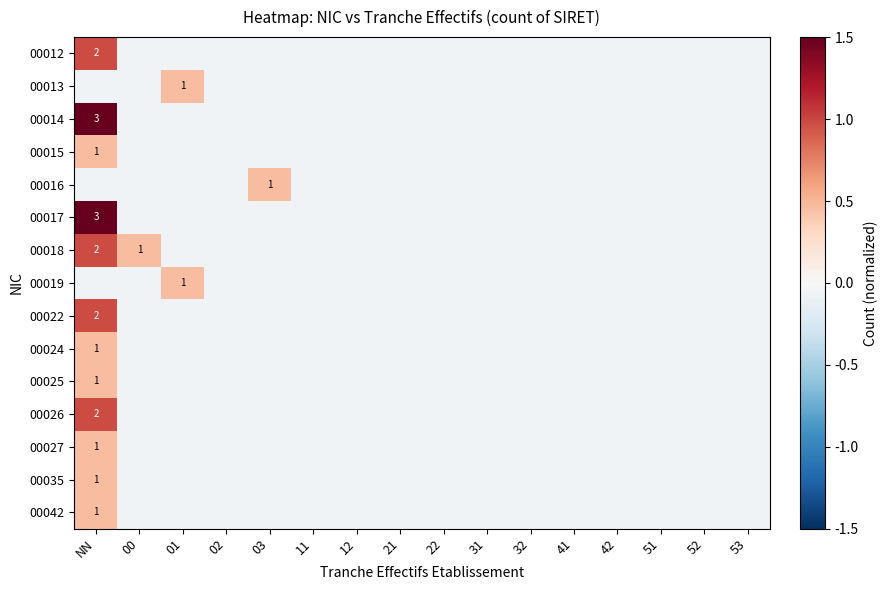

Which series has the widest spread of values?

00014